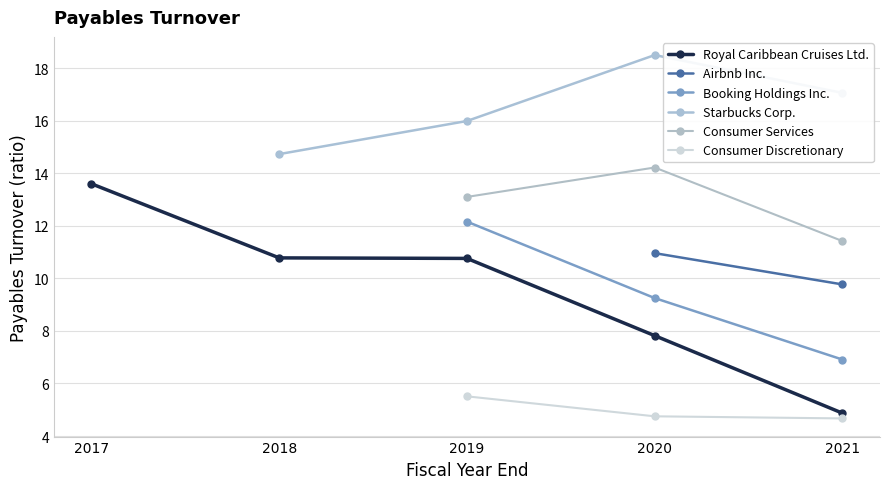

The Booking Holdings Inc. series shows 9.2 at 2020. True or false?

True